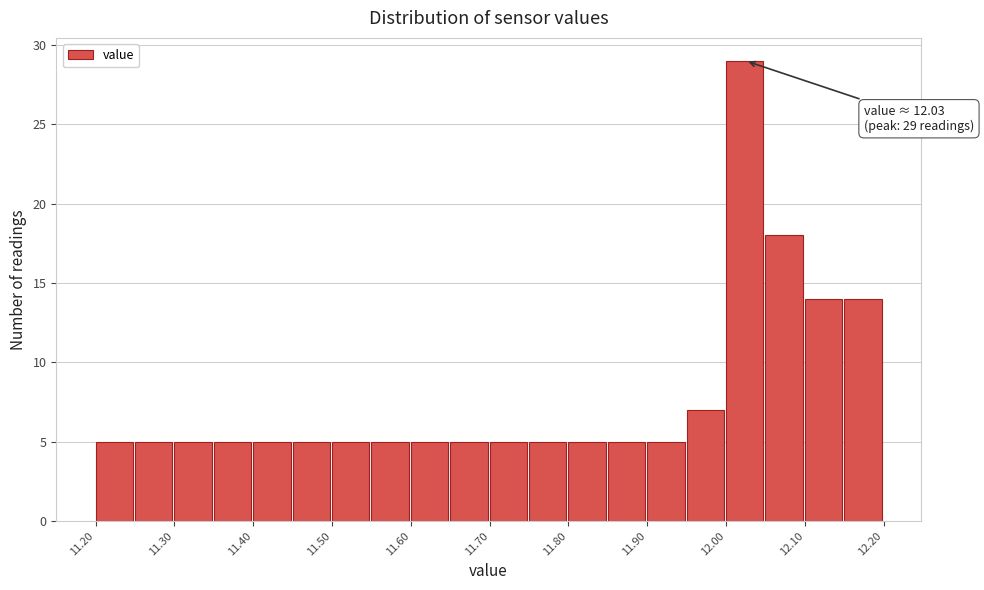

Which range on the x-axis has the tallest bar?

12.00 to 12.05